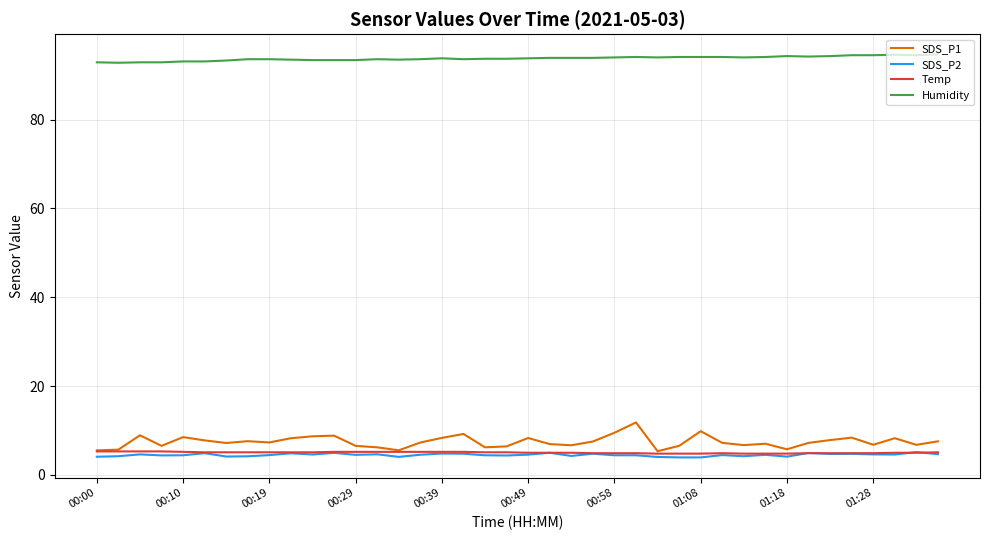

What is the maximum value for Temp?

5.3